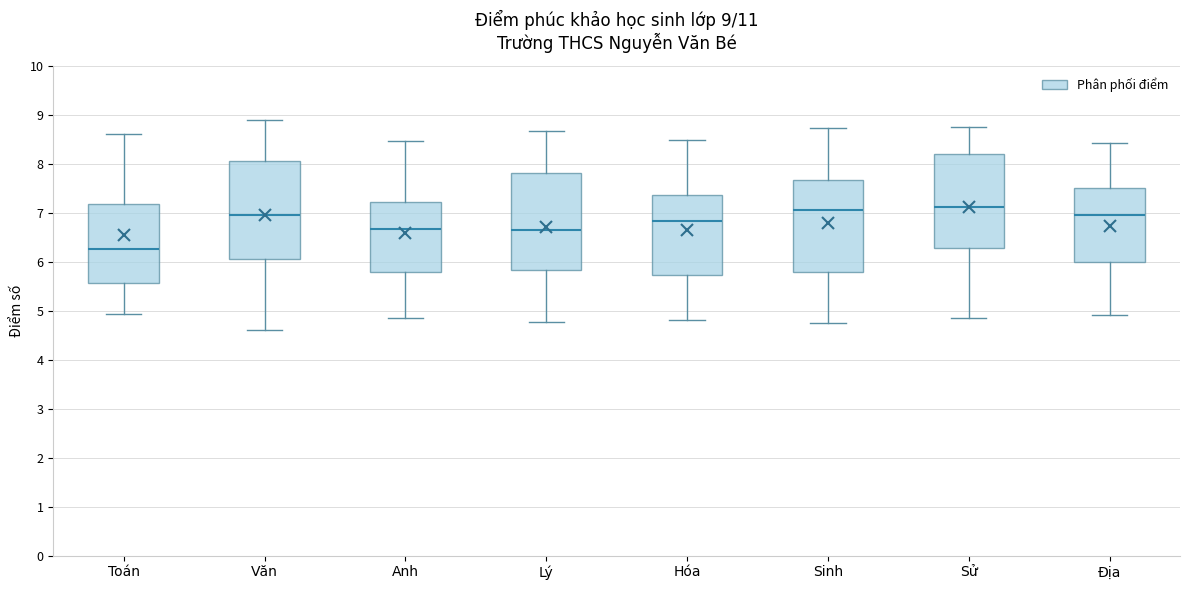

Which box's median line is the lowest?

Toán